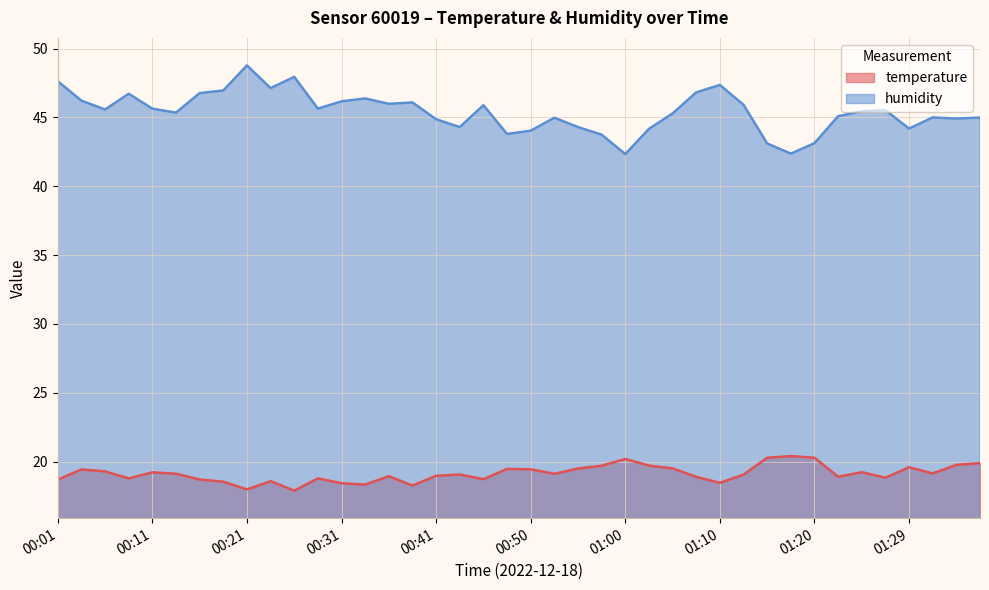

Where is humidity nearest to the value 45?

01:32